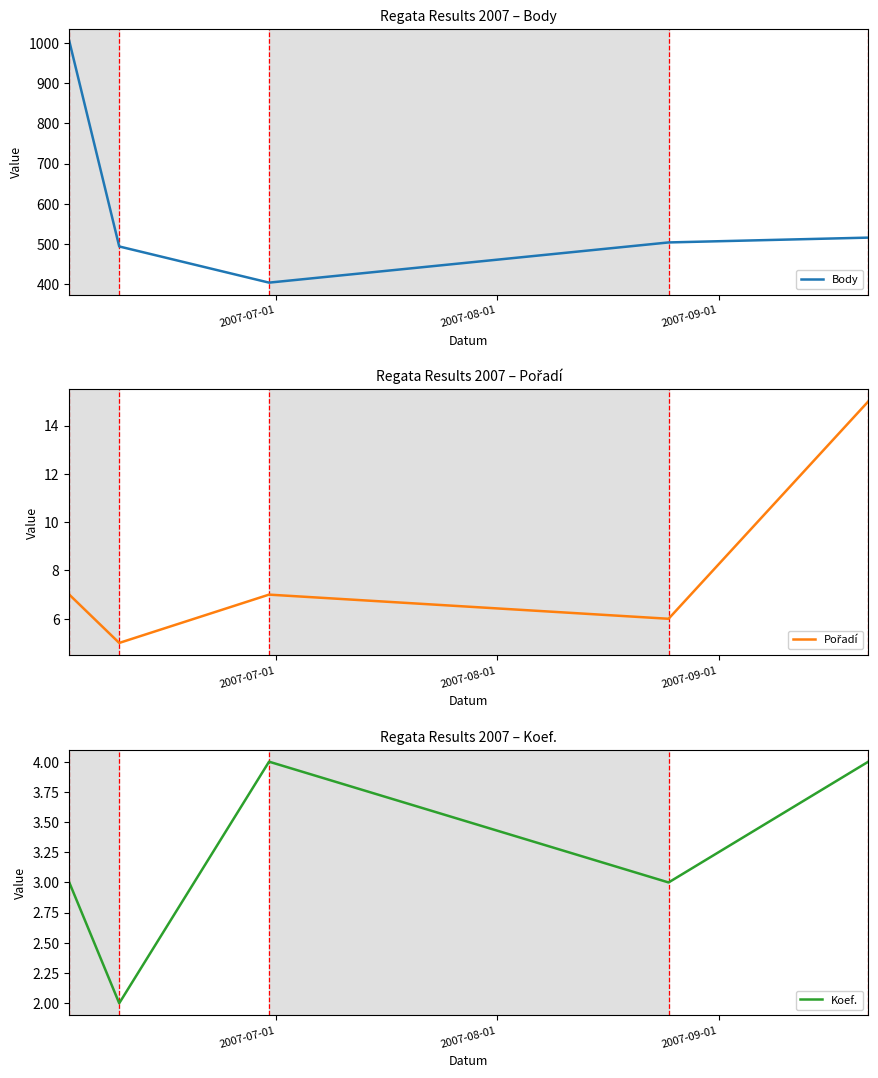

What is the maximum value for Koef.?

4